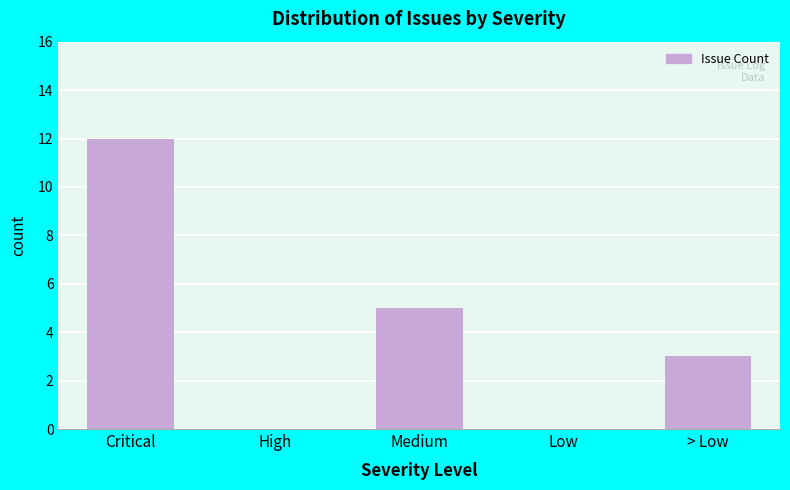

Reading left to right, transcribe all the data shown in this chart.

Critical=12	High=0	Medium=5	Low=0	> Low=3